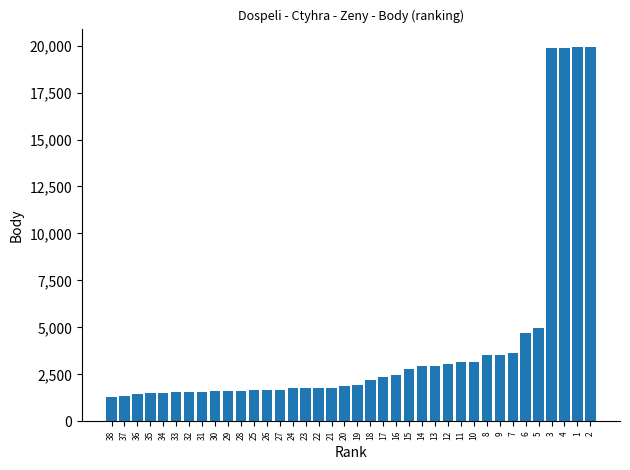

What is the maximum value shown in the chart?

19907